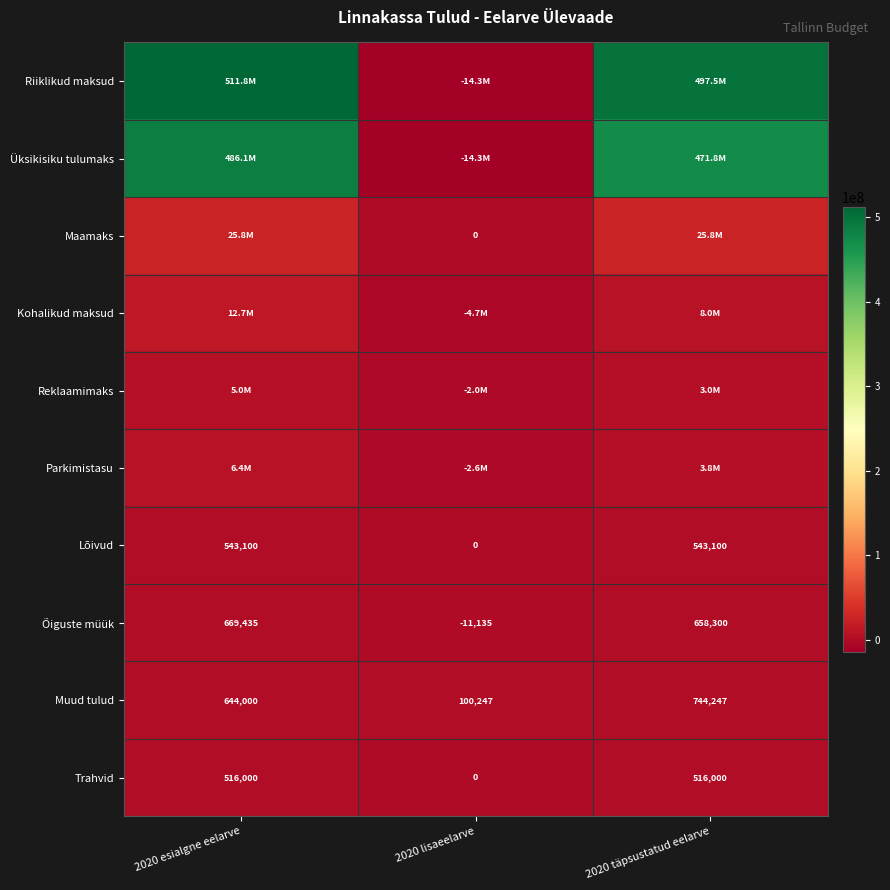

How many Muud tulud values are between 100247 and 744247?

3